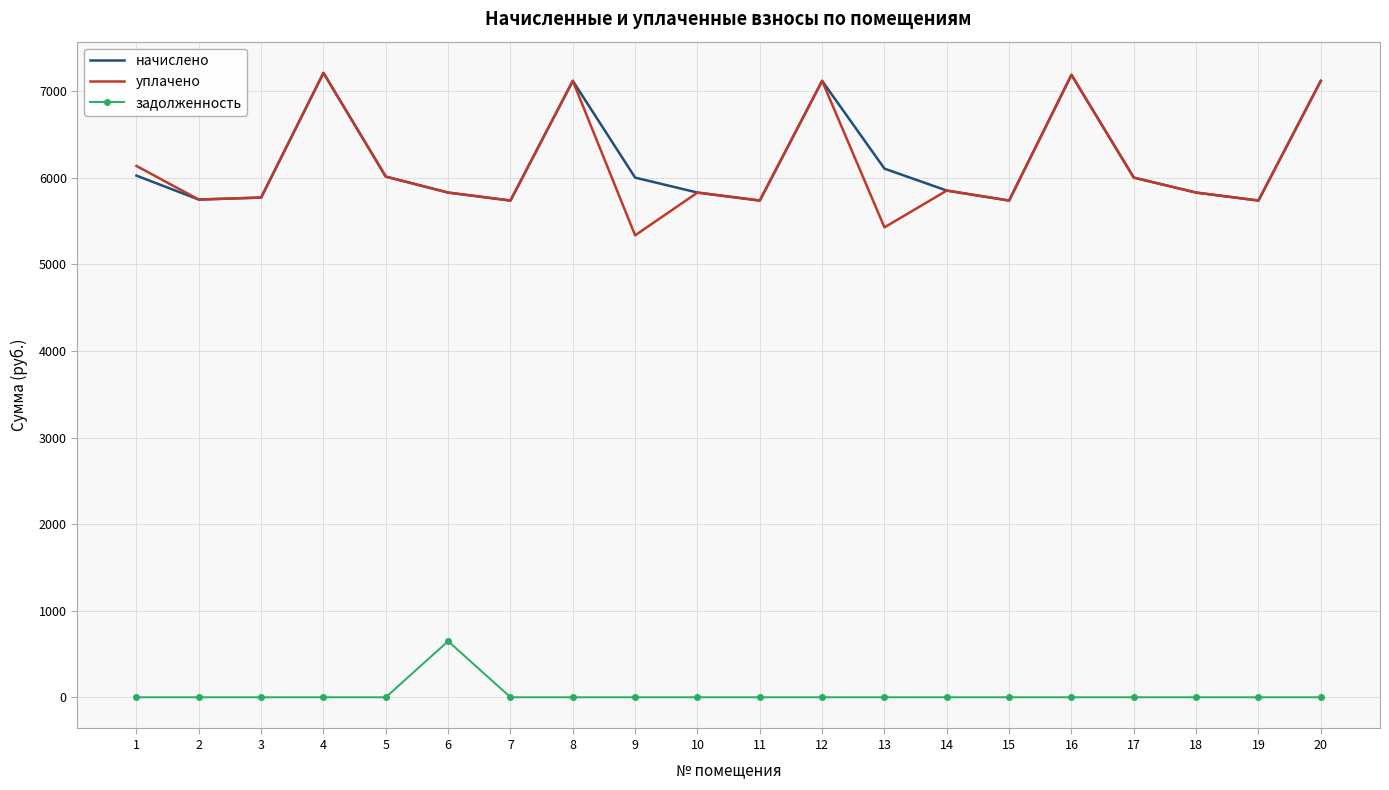

What is the highest value of the начислено series?

7211.5